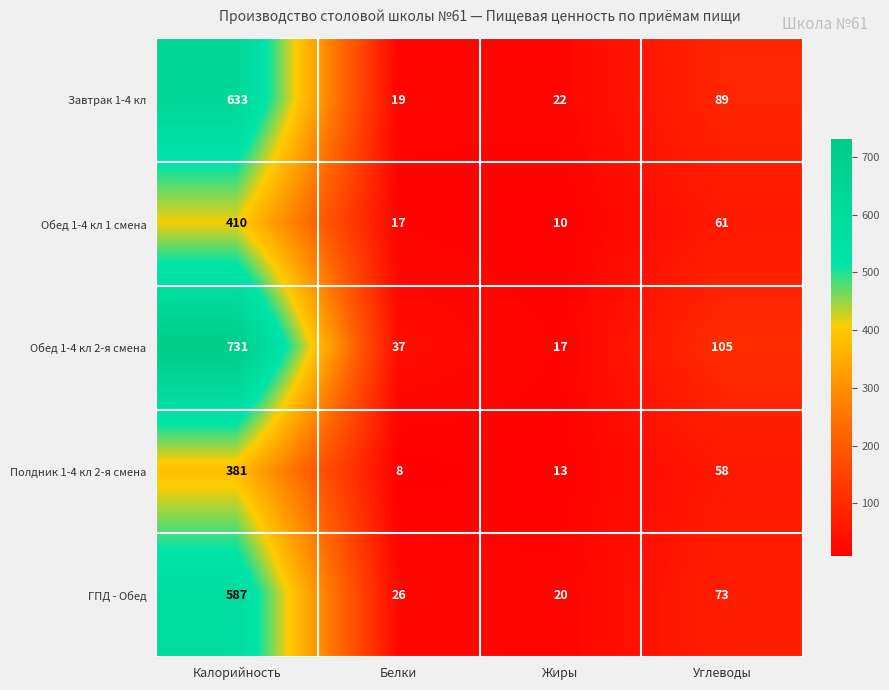

What is the difference between the highest and lowest values at Белки?

29